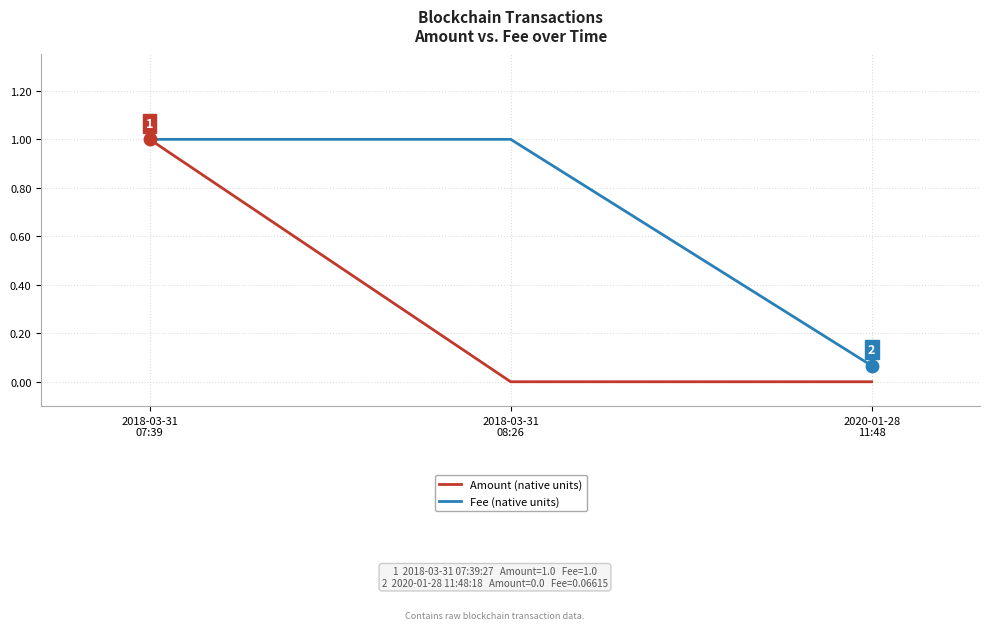

What is the sum of the Amount (native units) values at 2020-01-28
11:48 and 2018-03-31
07:39?

1.0